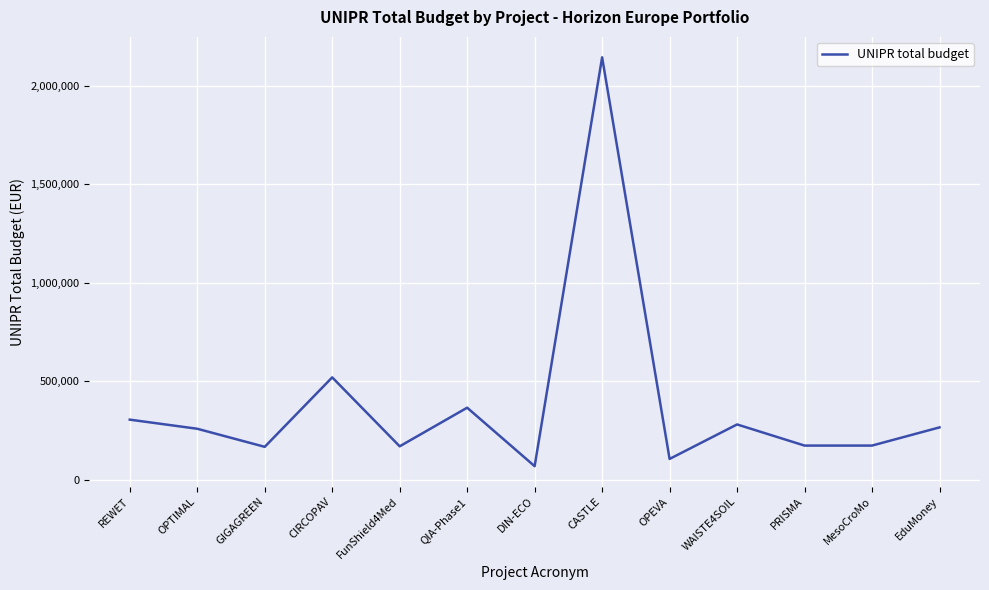

True or false: the data shows 522324.7 at REWET.

False